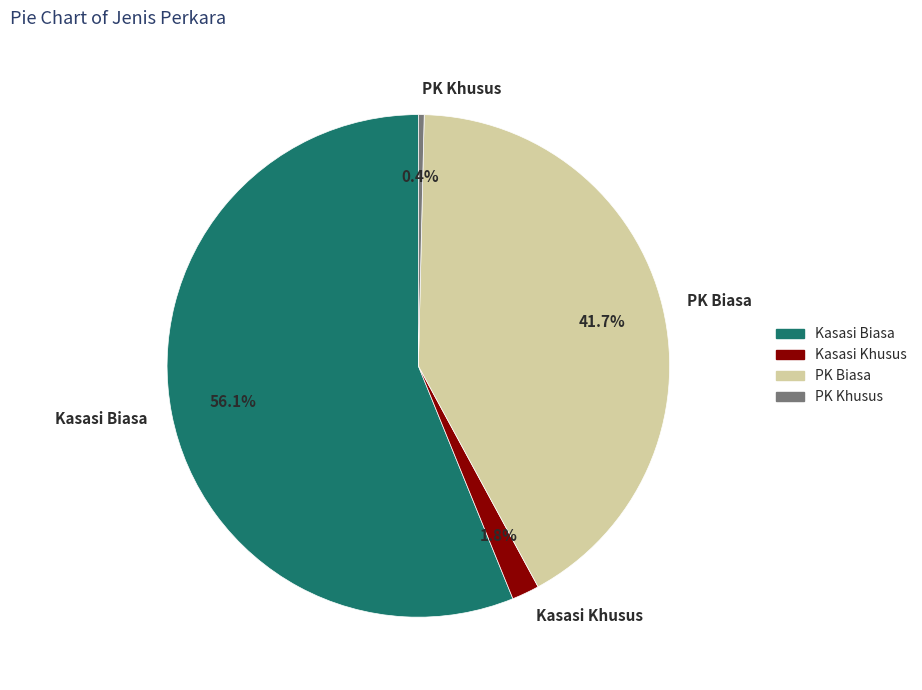

To the nearest percent, what is the difference between the PK Khusus and Kasasi Khusus slice percentages?

1%